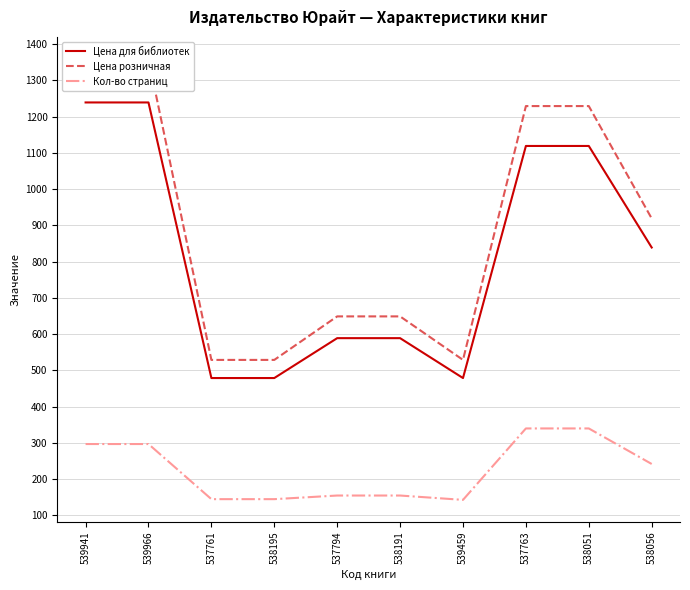

What is the difference between the highest and lowest values at 537794?

494